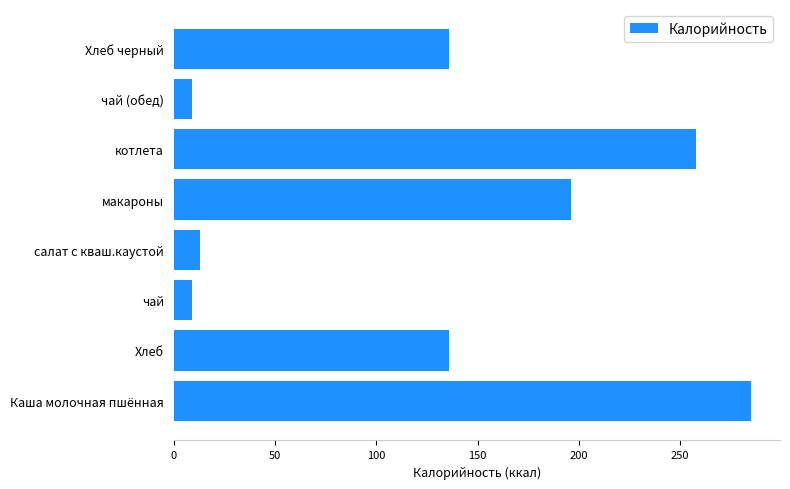

What is the change in value from котлета to Хлеб черный?

-122